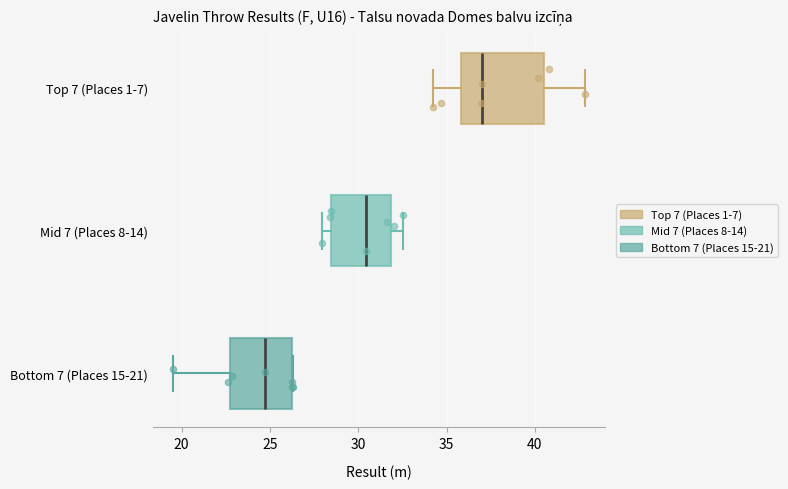

Which box is the widest, from its left edge to its right edge?

Top 7 (Places 1-7)